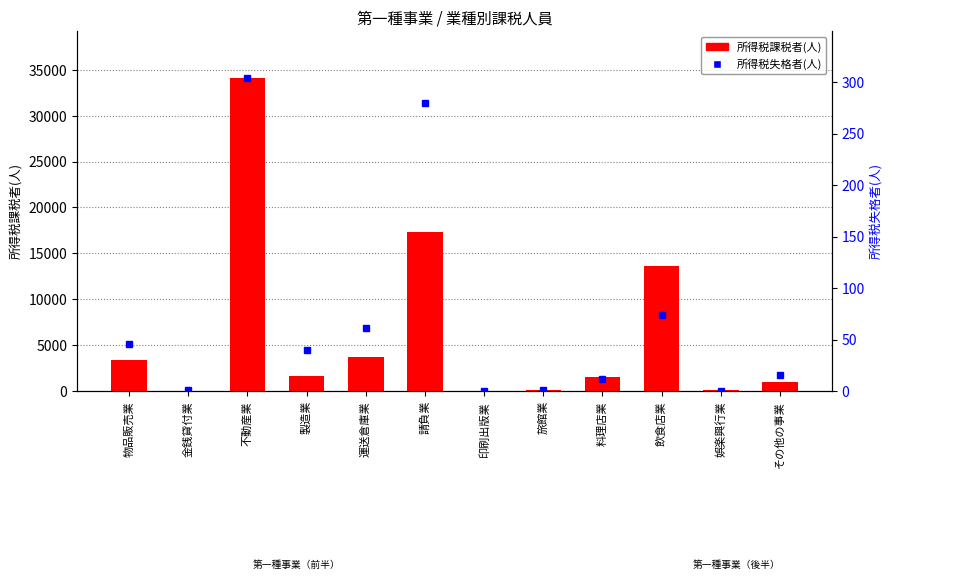

What is the average value of the 所得税失格者(人) series?

70